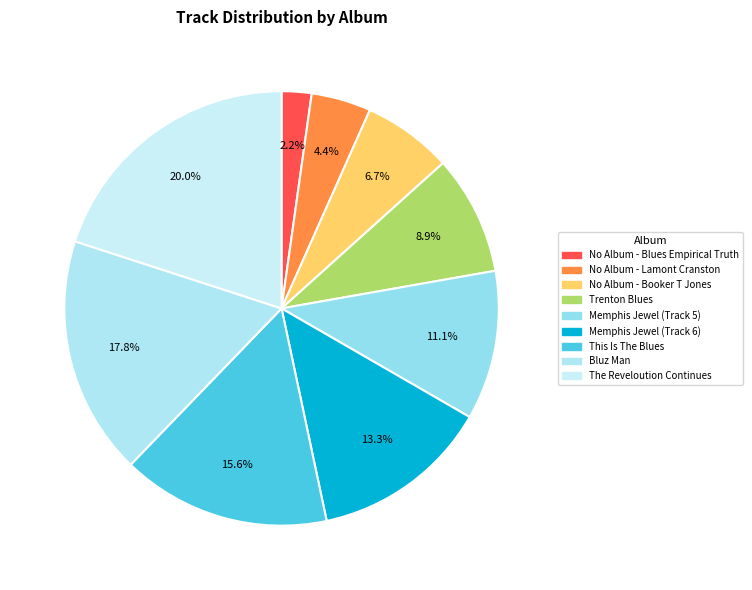

How many segments does this pie chart have?

9